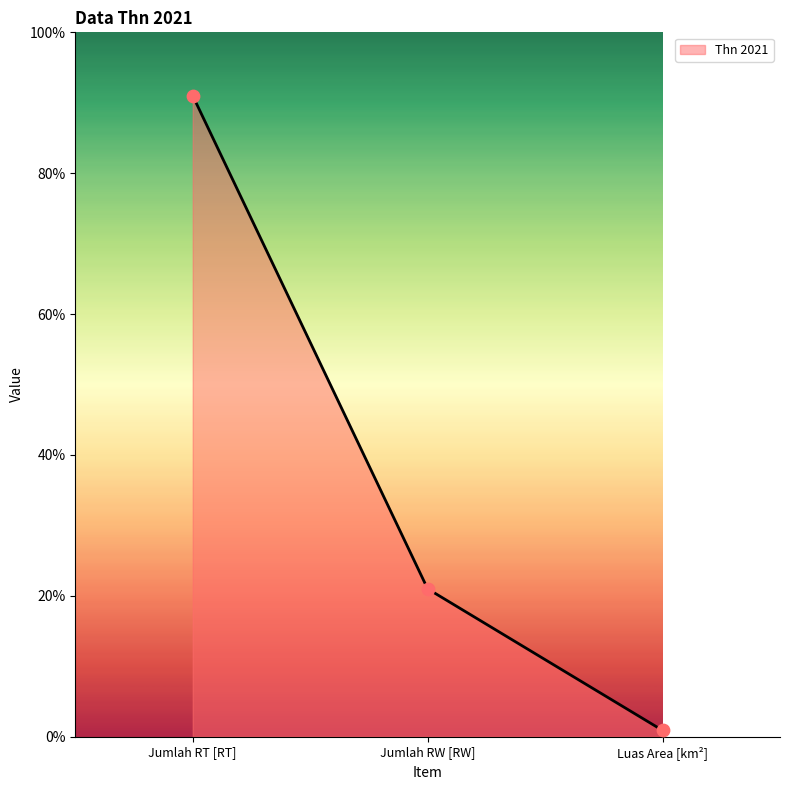

Approximately how many times larger is the value at Jumlah RT [RT] compared to Jumlah RW [RW]?

4.3